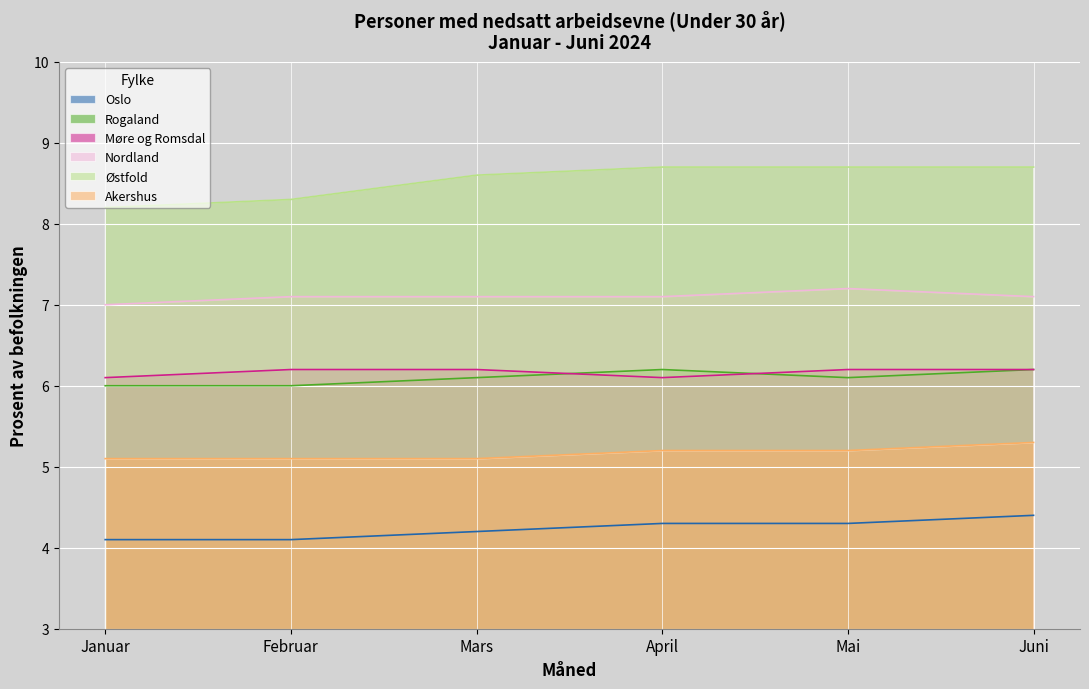

Which series has the largest total across all categories?

Østfold